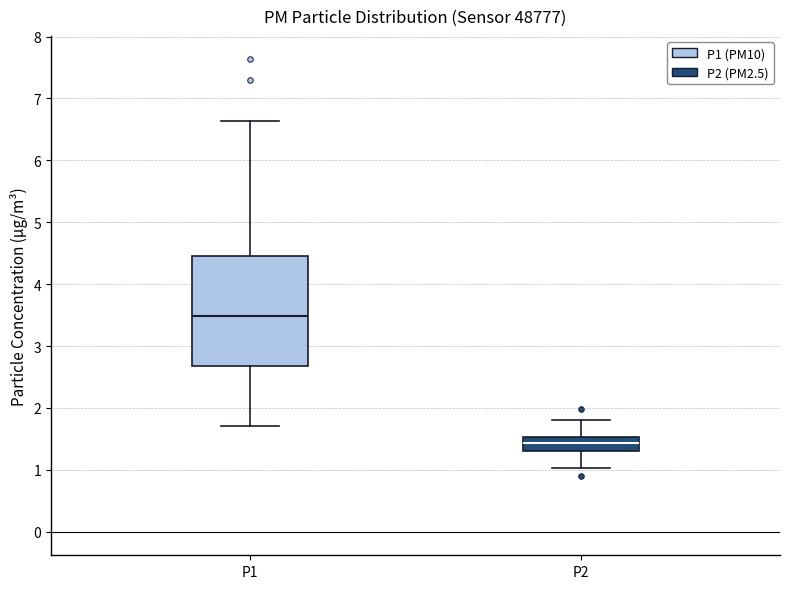

Reading left to right, read every box against the y-axis: the position of its median line, the range the box covers, and the ends of its whiskers. The values are not printed on the chart, so give them approximately, as read against the axis.

P1: median 3.5, box 2.7 to 4.5, whiskers 1.7 to 6.6
P2: median 1.4, box 1.3 to 1.5, whiskers 1.0 to 1.8